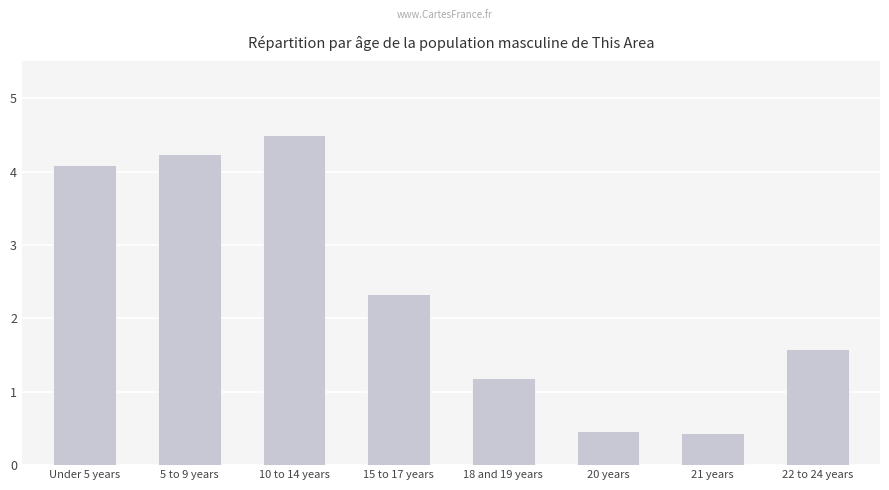

What is the label of the 8th bar from the left?

22 to 24 years